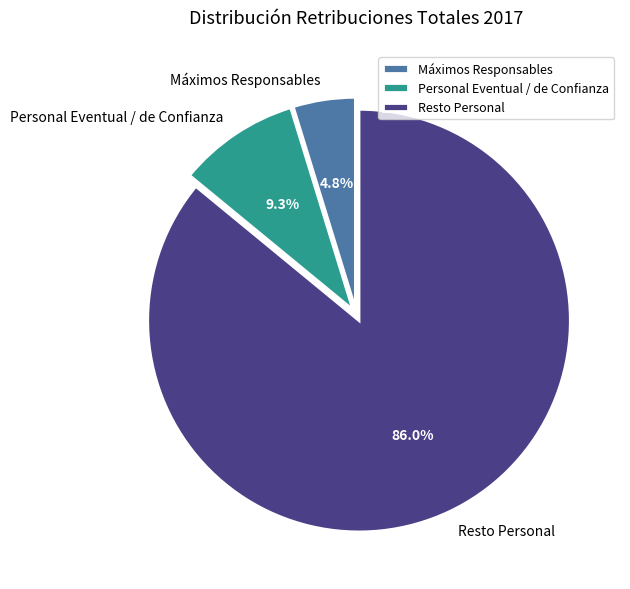

The Máximos Responsables slice represents 5% of the pie. True or false?

True